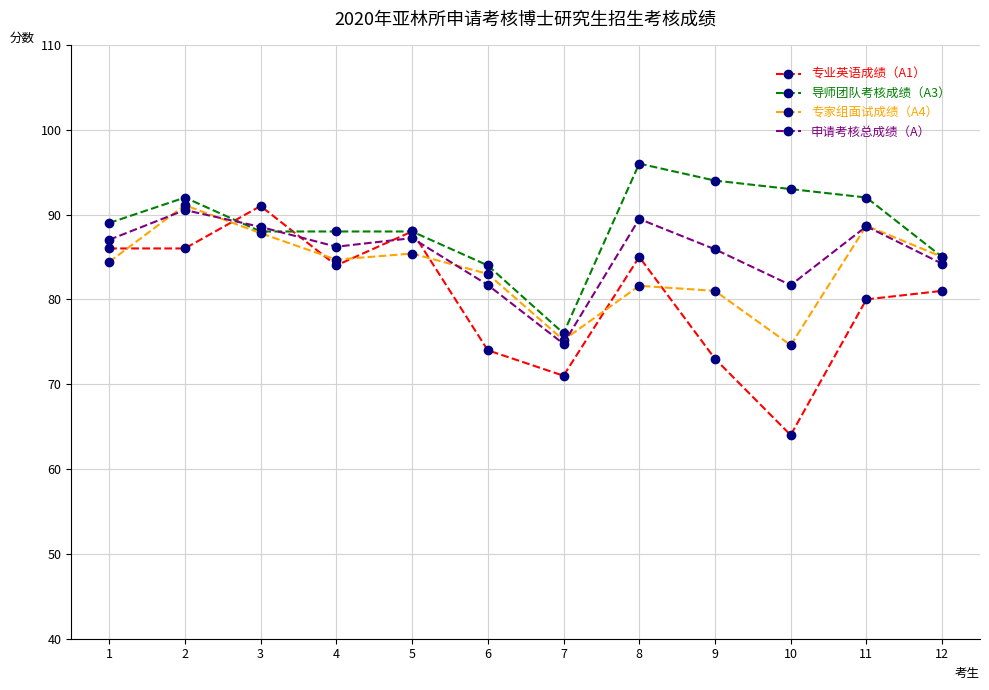

What is the maximum value for 专业英语成绩（A1）?

91.0